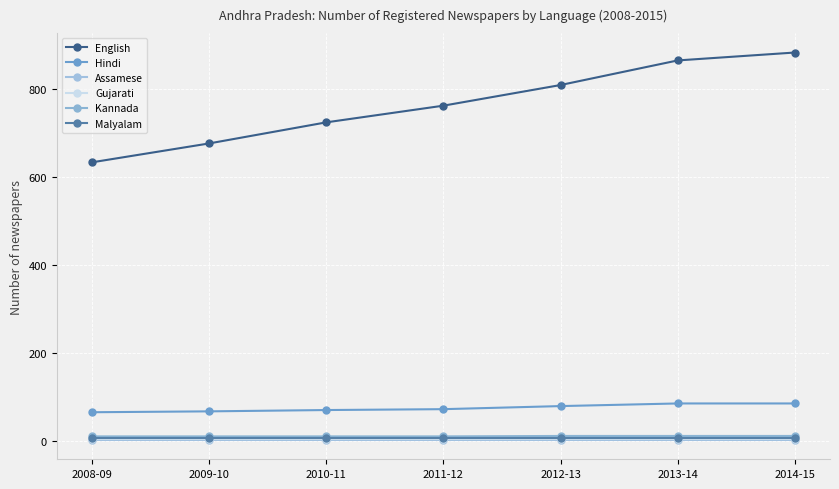

How many values in the English series are below 763?

3